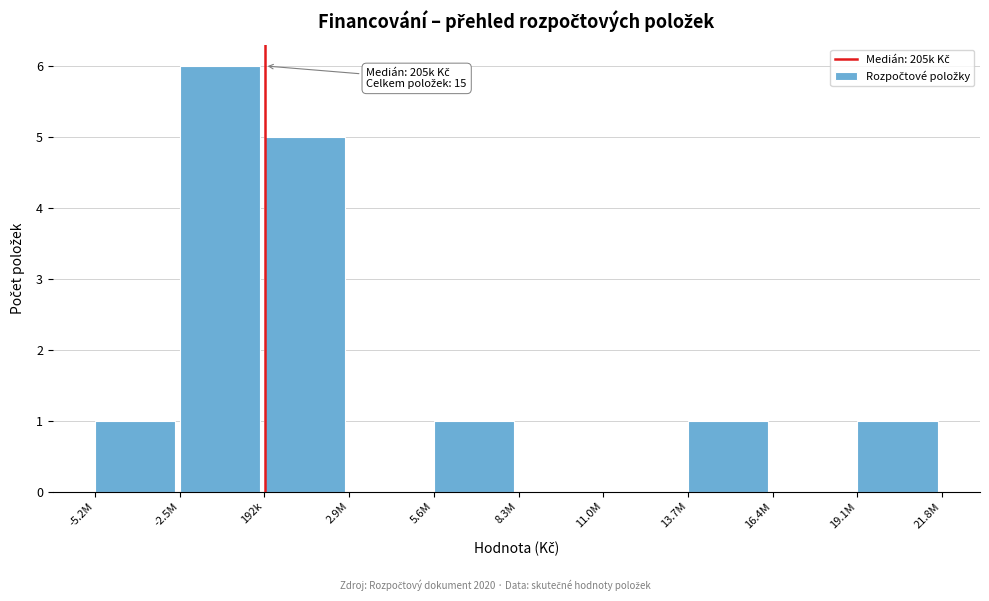

Reading left to right, extract all data points from this chart.

-5.2M=1	-2.5M=6	192k=5	2.9M=0	5.6M=1	8.3M=0	11.0M=0	13.7M=1	16.4M=0	19.1M=1